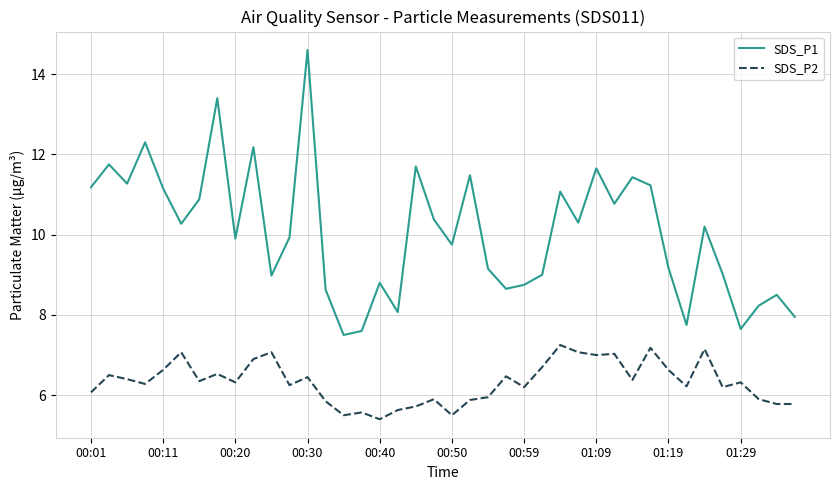

True or false: SDS_P2 and SDS_P1 intersect in this chart.

False